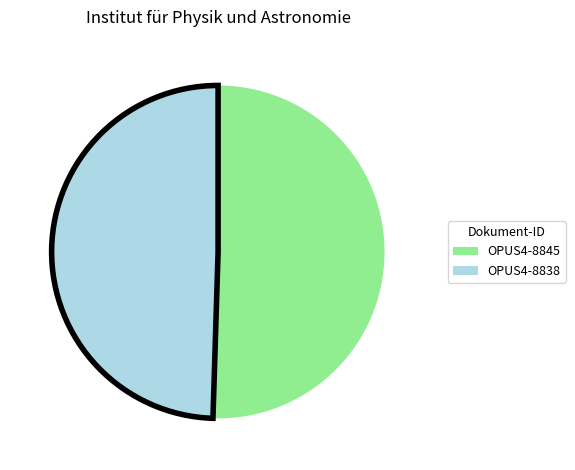

How many segments does this pie chart have?

2